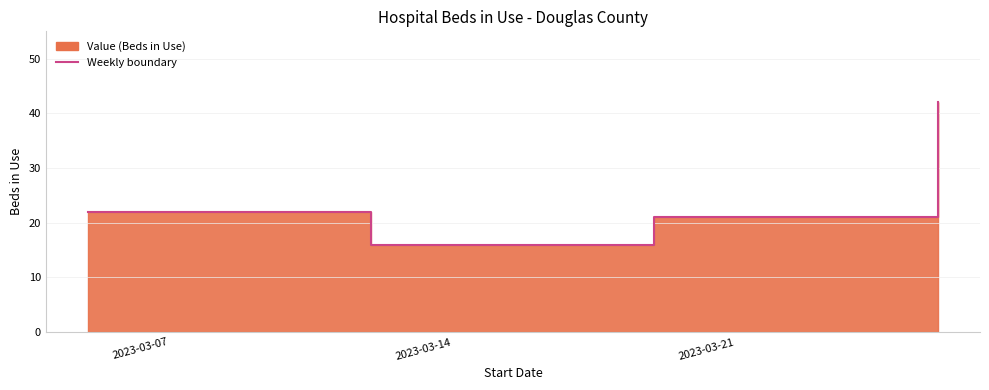

What is the sum of the values at 2023-03-19 and 2023-03-26?

63